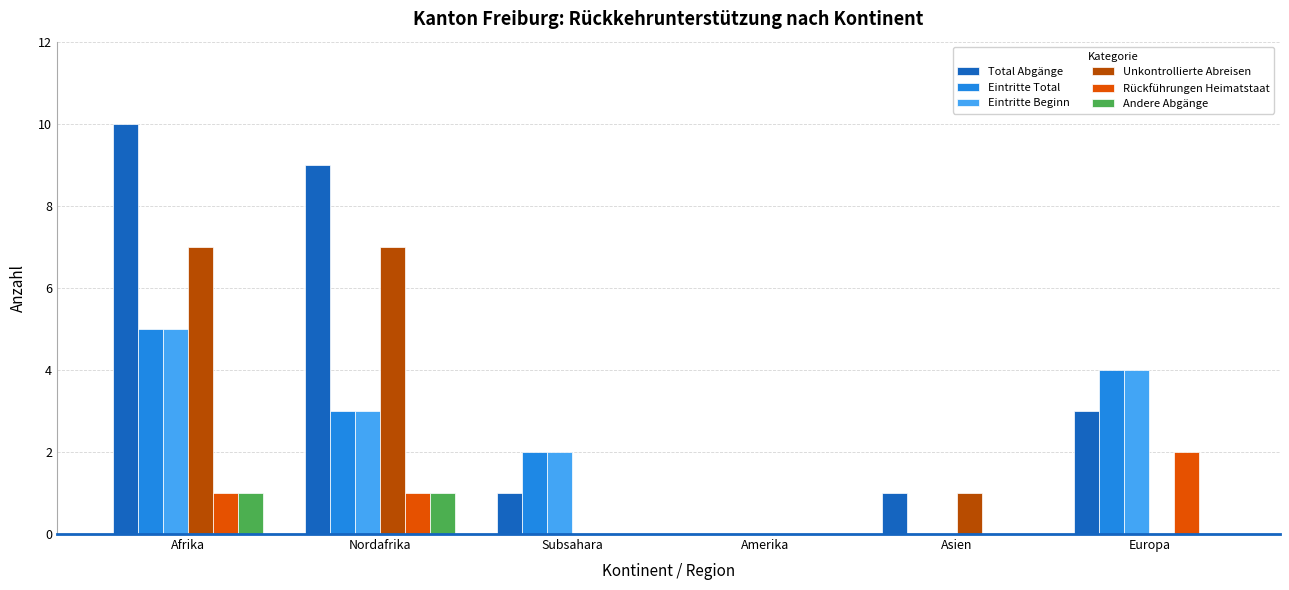

Between Nordafrika and Subsahara, which series saw the biggest shift?

Total Abgänge